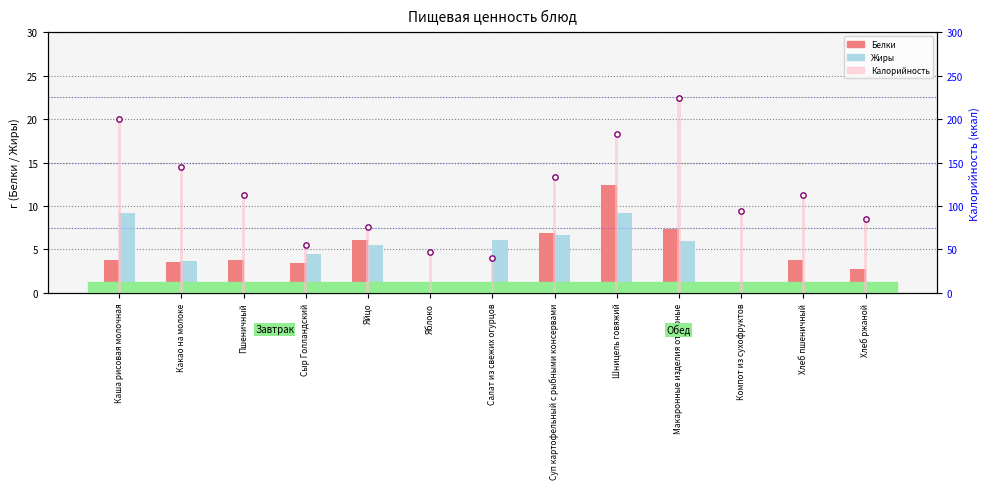

Which series contains the highest Y value?

Калорийность